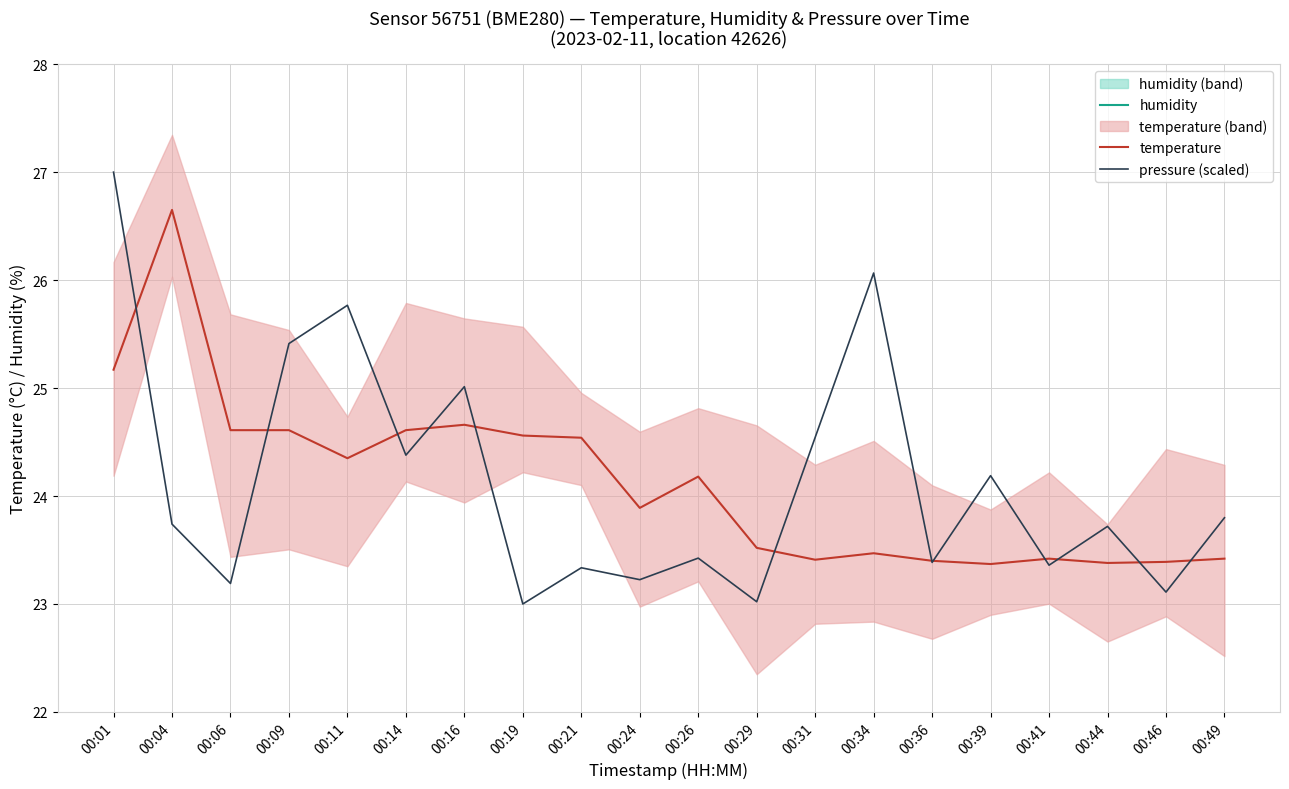

How many interior local peaks does the temperature series have?

5